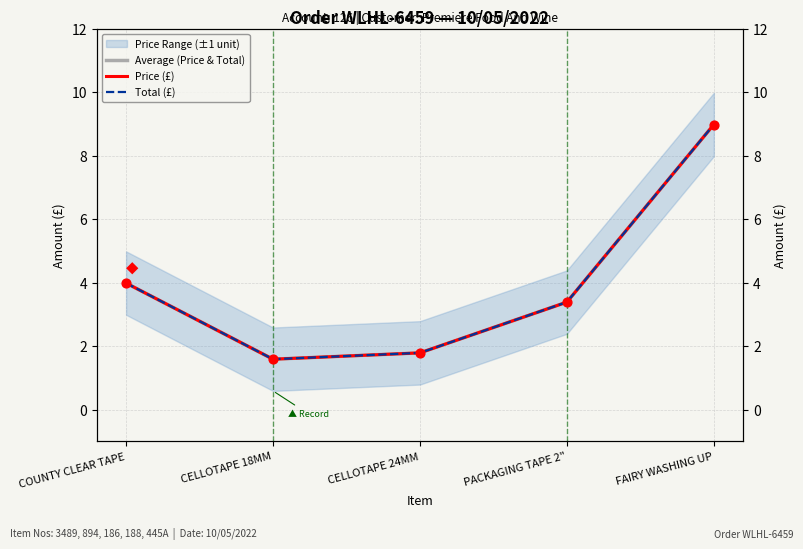

What is the total value across all series at PACKAGING TAPE 2"?

10.2